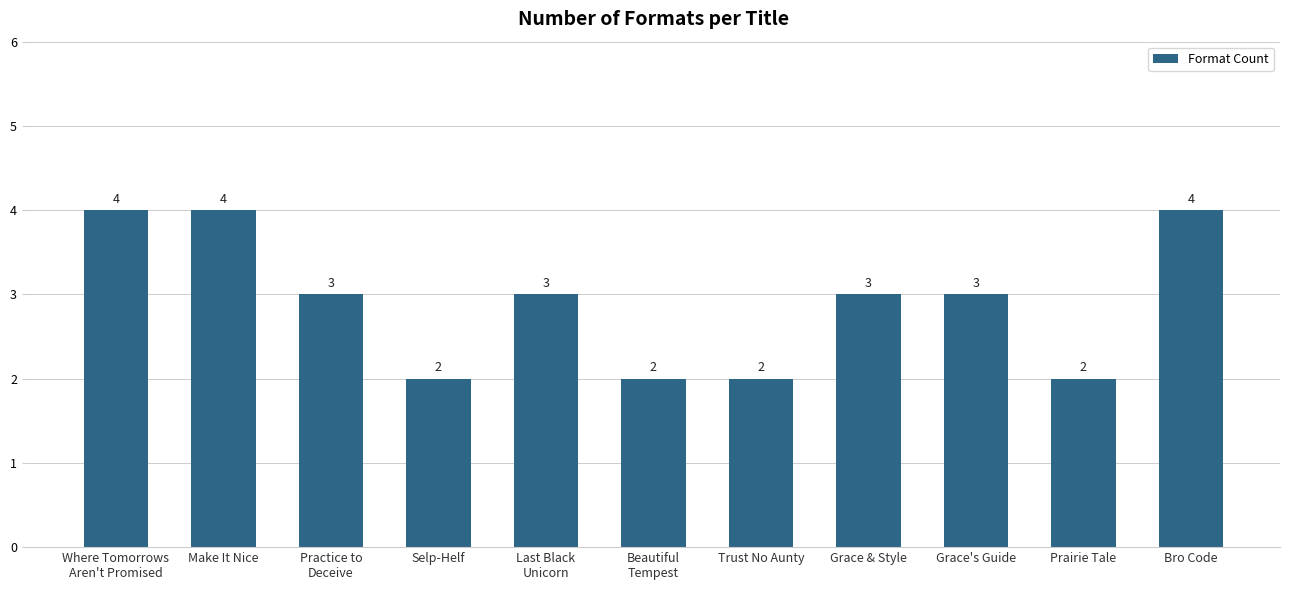

What is the sum of all values?

32